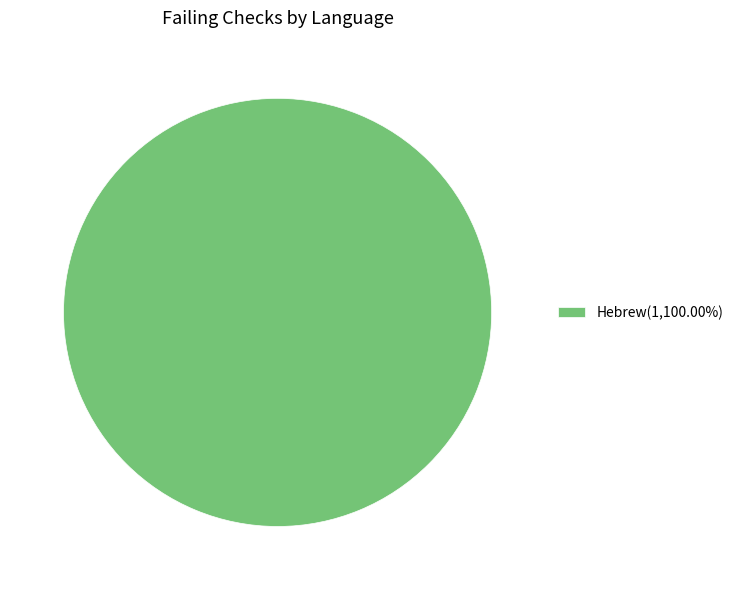

Does Hebrew(1,100.00%) represent more than half of the total?

Yes